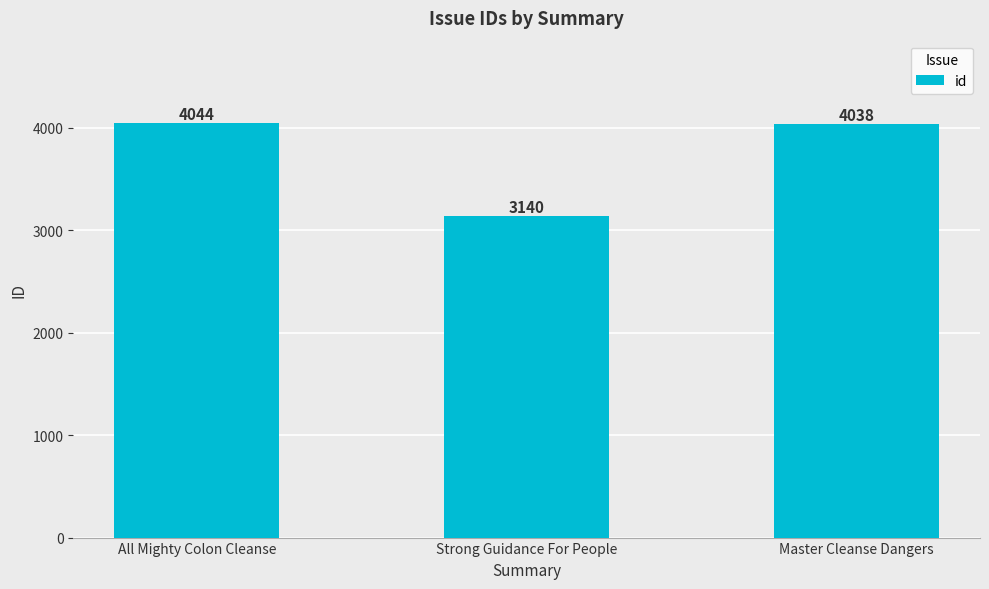

Reading right to left, transcribe all the data shown in this chart.

Master Cleanse Dangers=4038	Strong Guidance For People=3140	All Mighty Colon Cleanse=4044